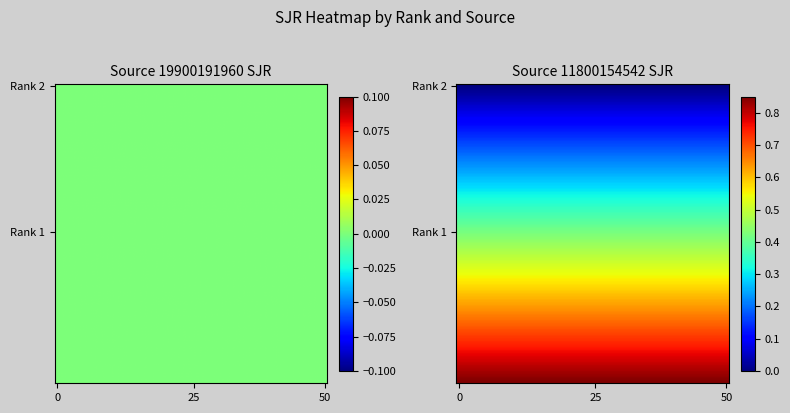

Rank the series at Rank 2 from highest to lowest value.

19900191960, 11800154542